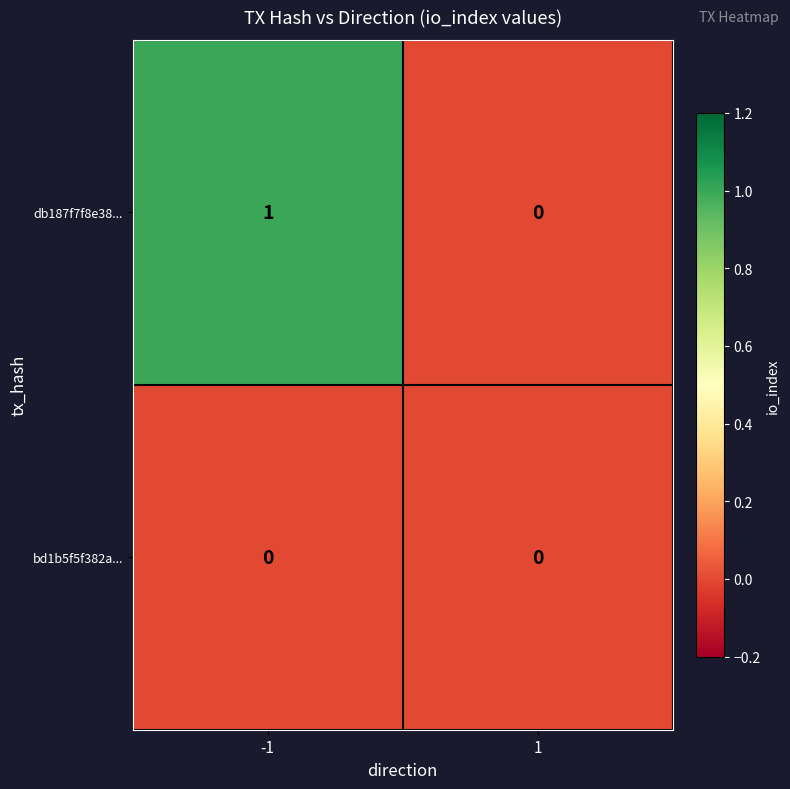

Reading left to right, what are all the values shown in this chart?

db187f7f8e38...: -1=1	1=0
bd1b5f5f382a...: -1=0	1=0